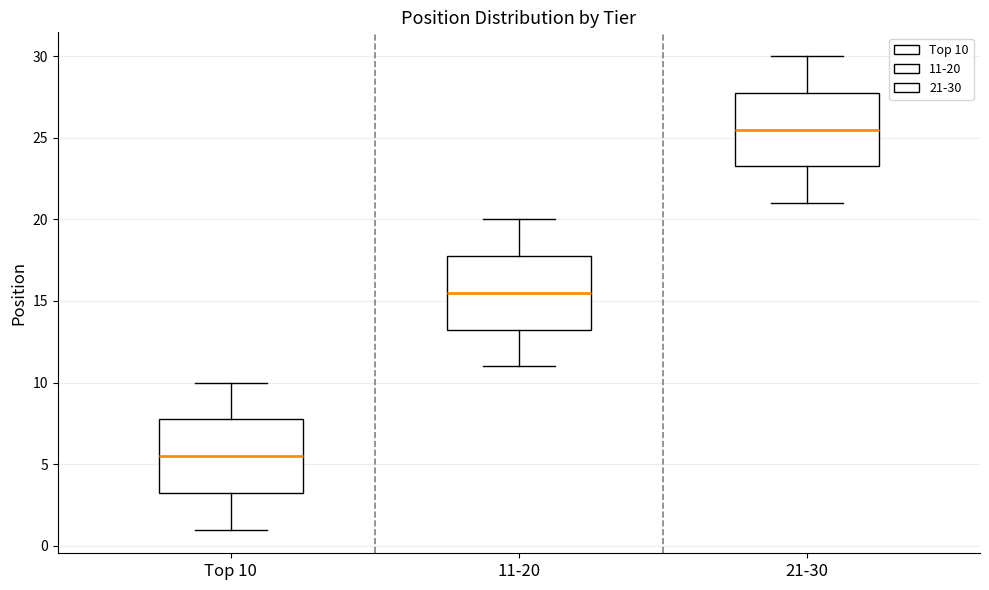

Which box's median line is the highest?

21-30